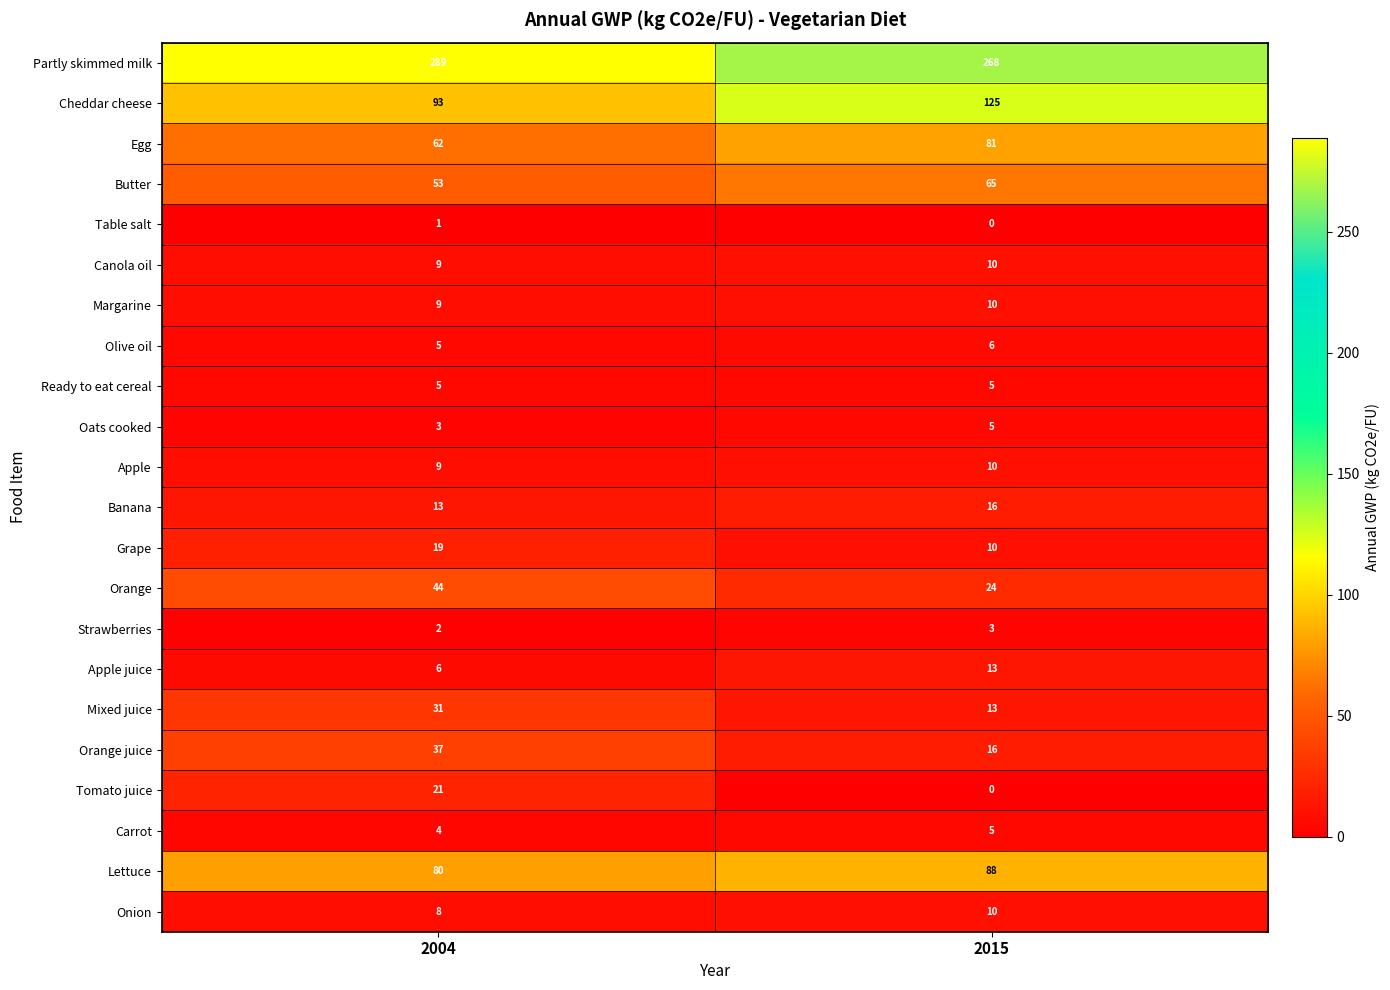

What is the spread (max minus min) of values at 2004?

288